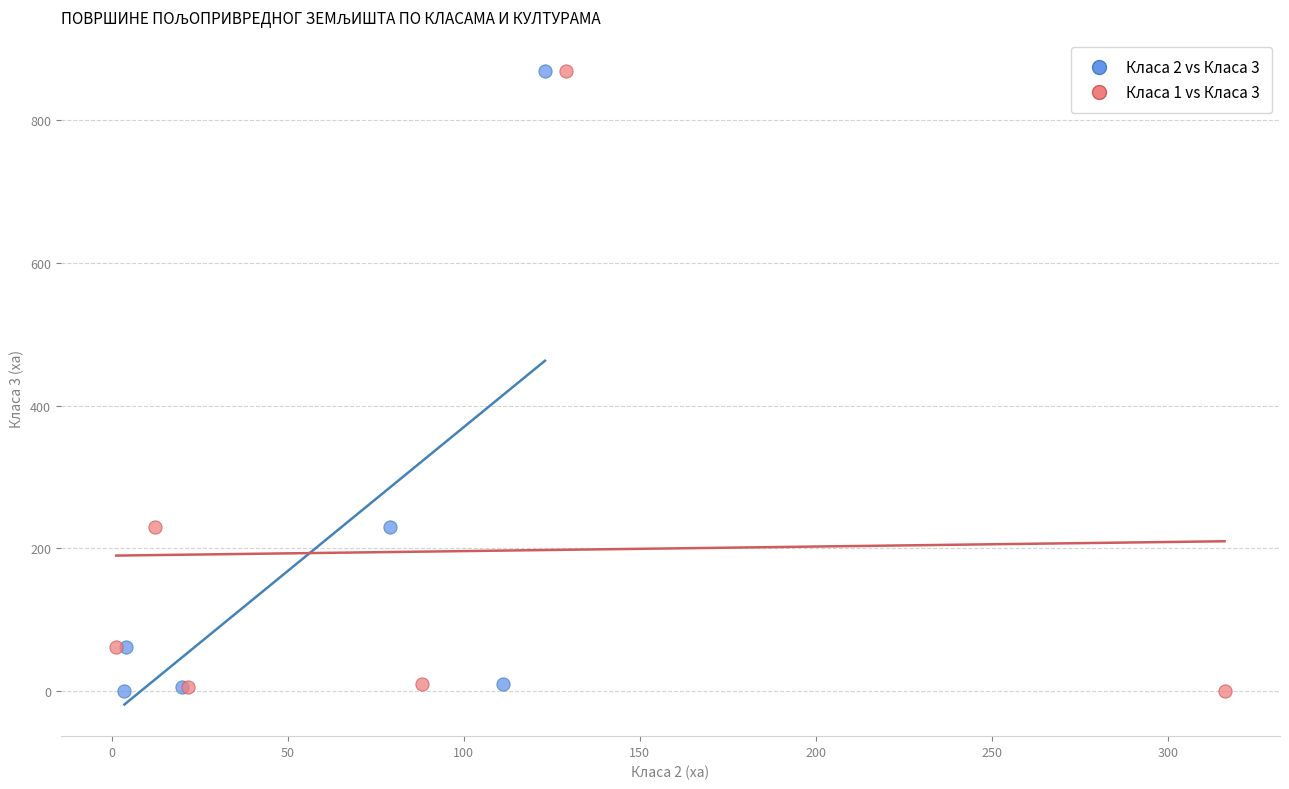

What are all the series names shown in the legend?

Класа 2 vs Класа 3, Класа 1 vs Класа 3